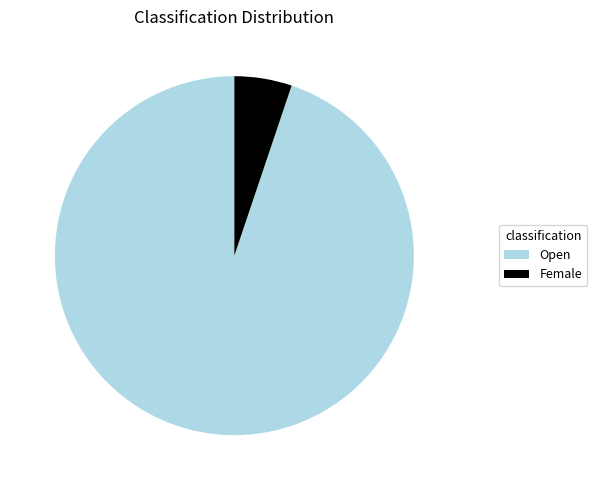

Is there a majority slice in this chart?

Yes